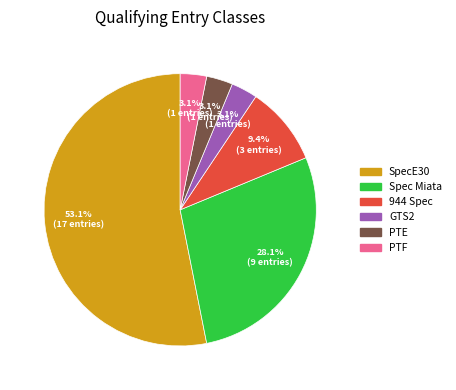

Between Spec Miata and GTS2, which is larger?

Spec Miata